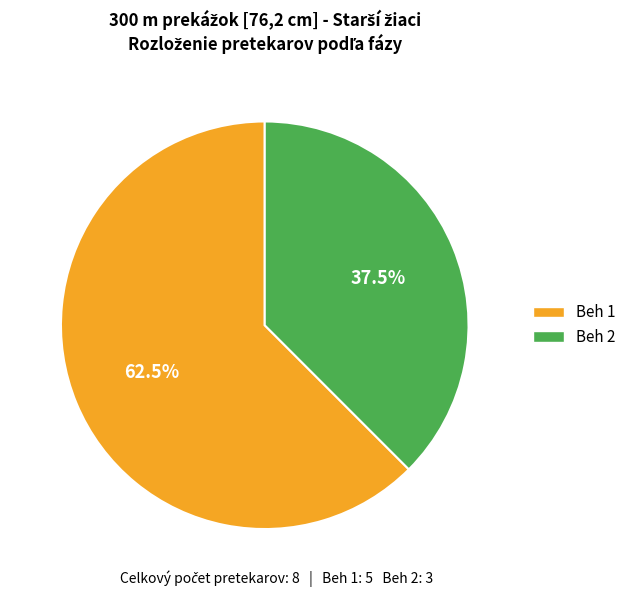

How much of the chart is everything except Beh 2?

62.5%